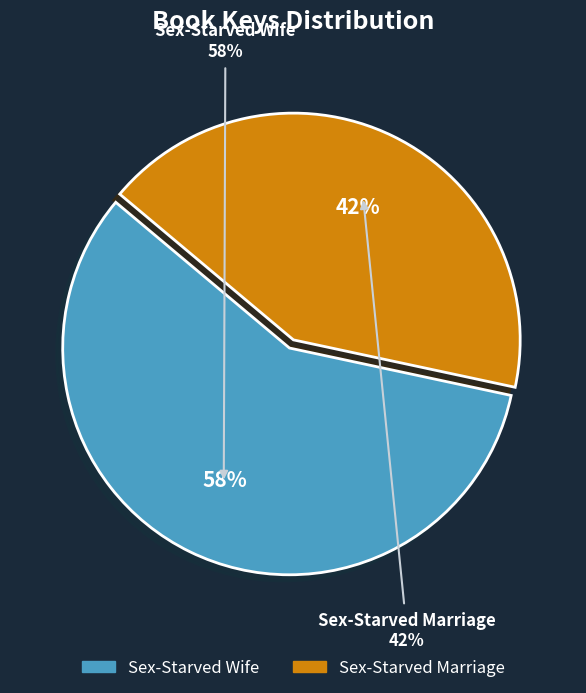

To the nearest percent, what is the difference between the Sex-Starved Marriage and Sex-Starved Wife slice percentages?

16%